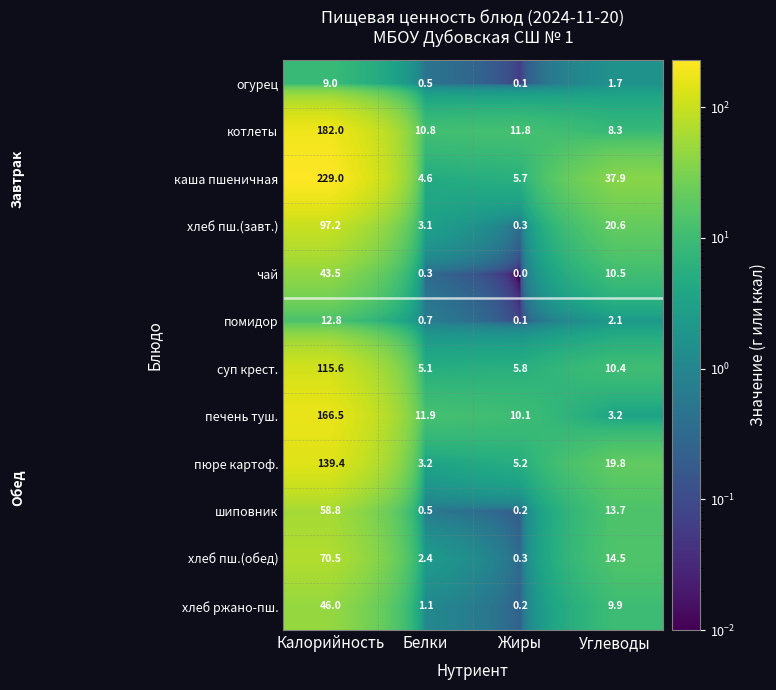

What is the difference between the highest and lowest values at Углеводы?

36.2